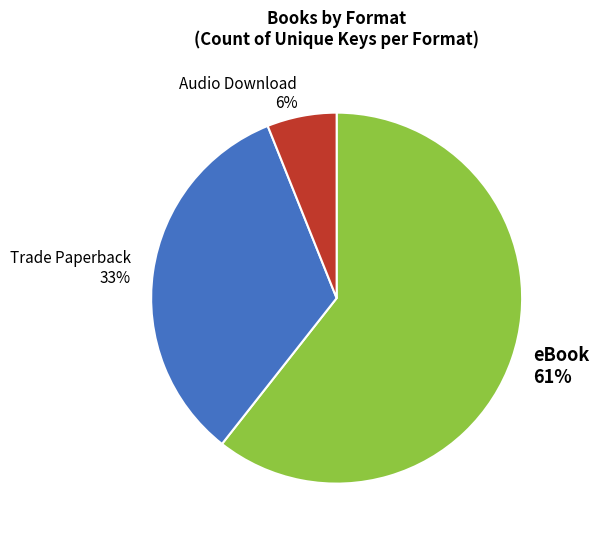

What is the ratio of the value at Trade Paperback to the value at Audio Download?

5.5